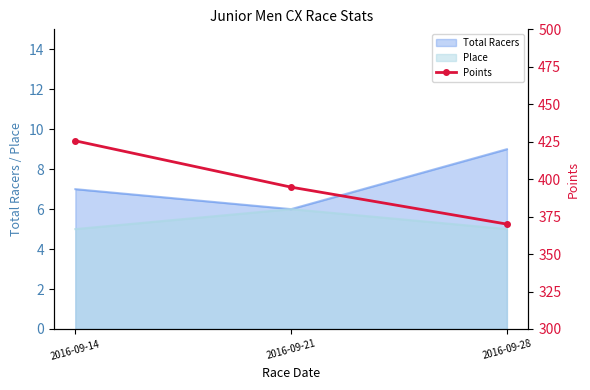

At which label is the value closest to 397?

2016-09-21